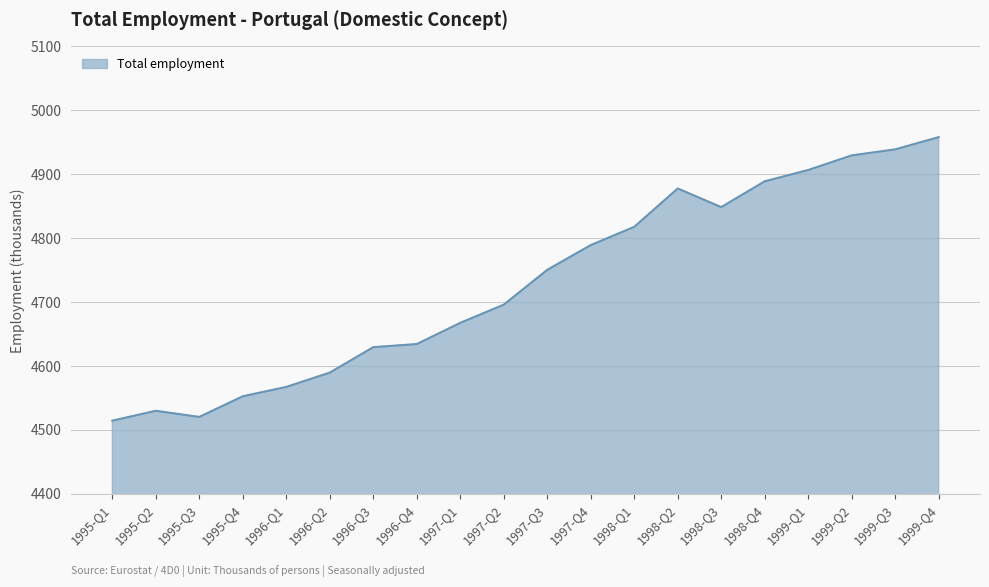

The value at 1999-Q3 is 3031.3. True or false?

False